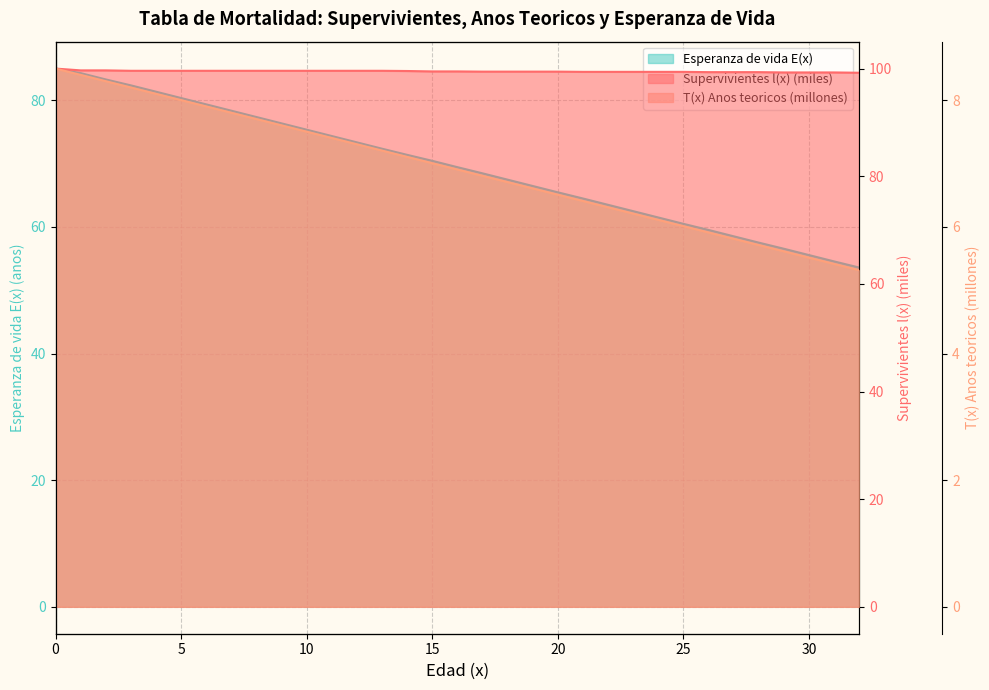

What is the difference between the second highest and second lowest values in the T(x) Anos teoricos series?

3.0